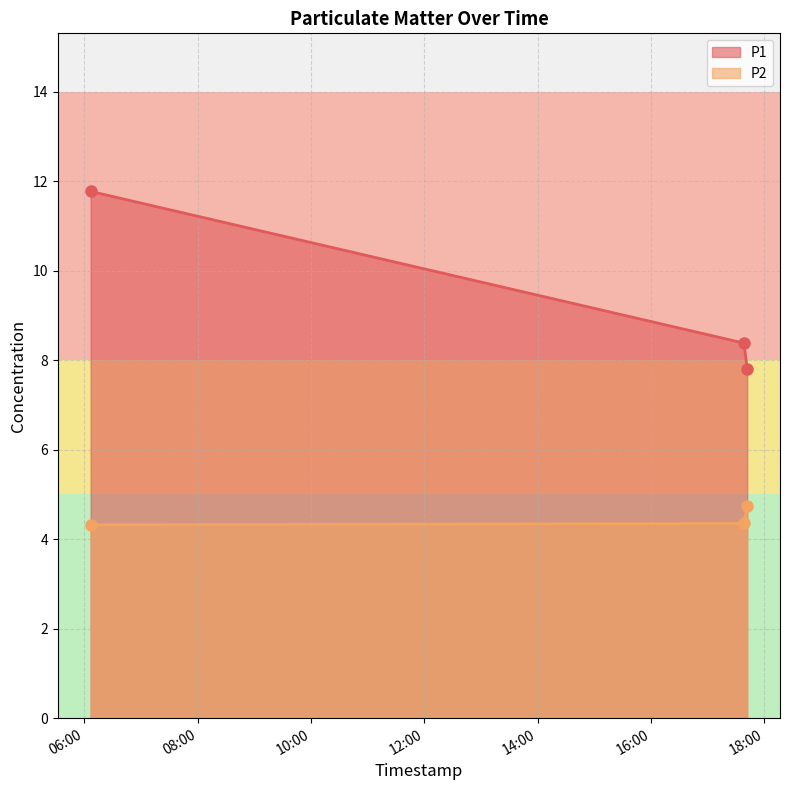

How many lines are shown in the chart?

2